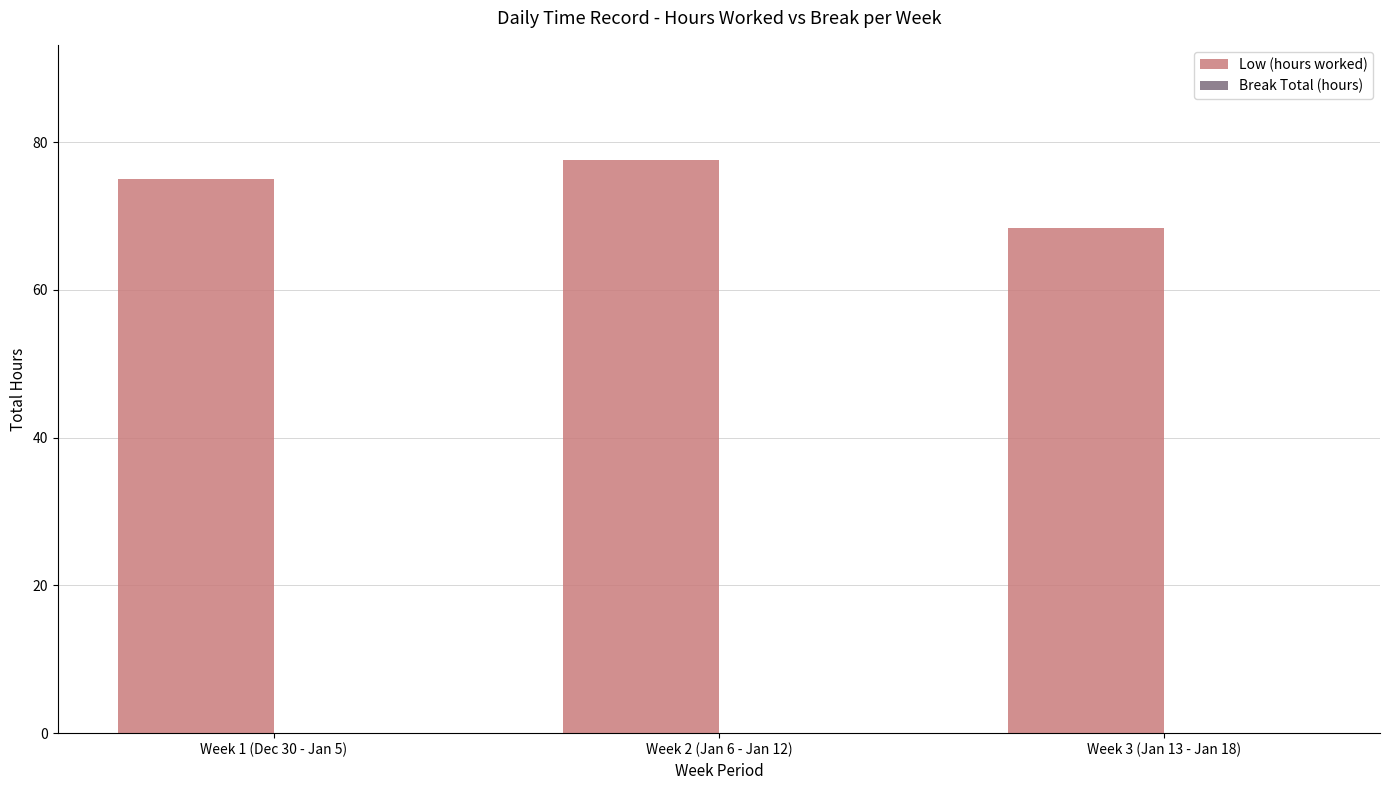

What is the label of the 2nd bar from the right?

Week 2 (Jan 6 - Jan 12)